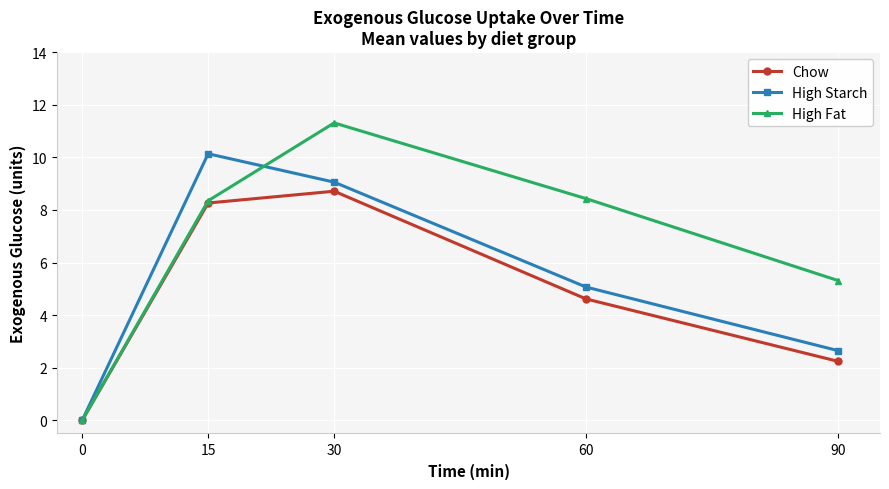

List the series in order of their overall mean, highest first.

High Fat, High Starch, Chow